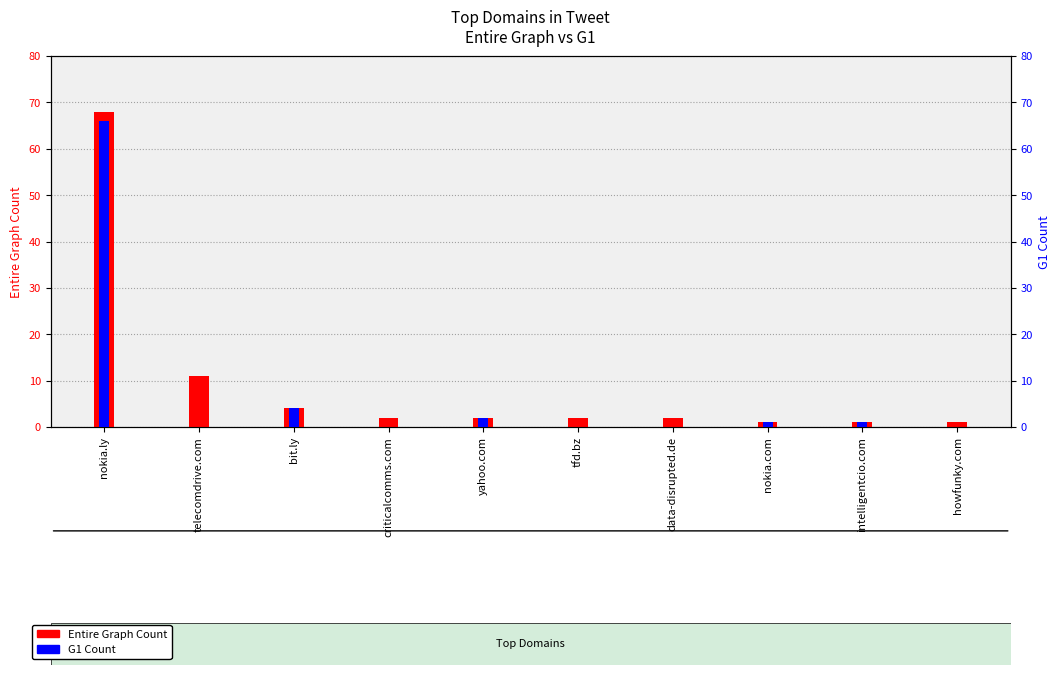

How many bars are there in each group?

2